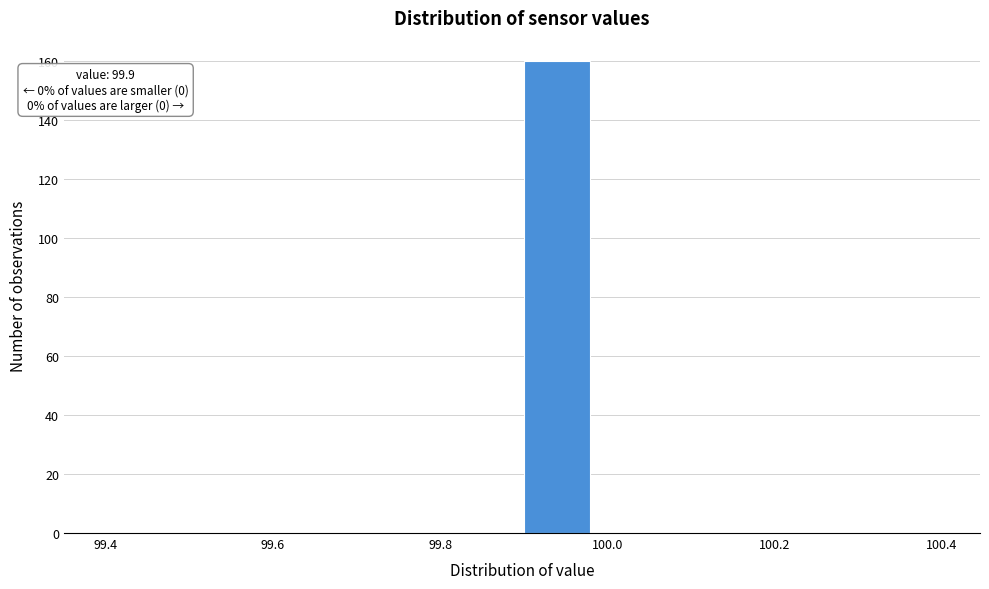

Over which range of the x-axis is the bar tallest?

99.90 to 99.98